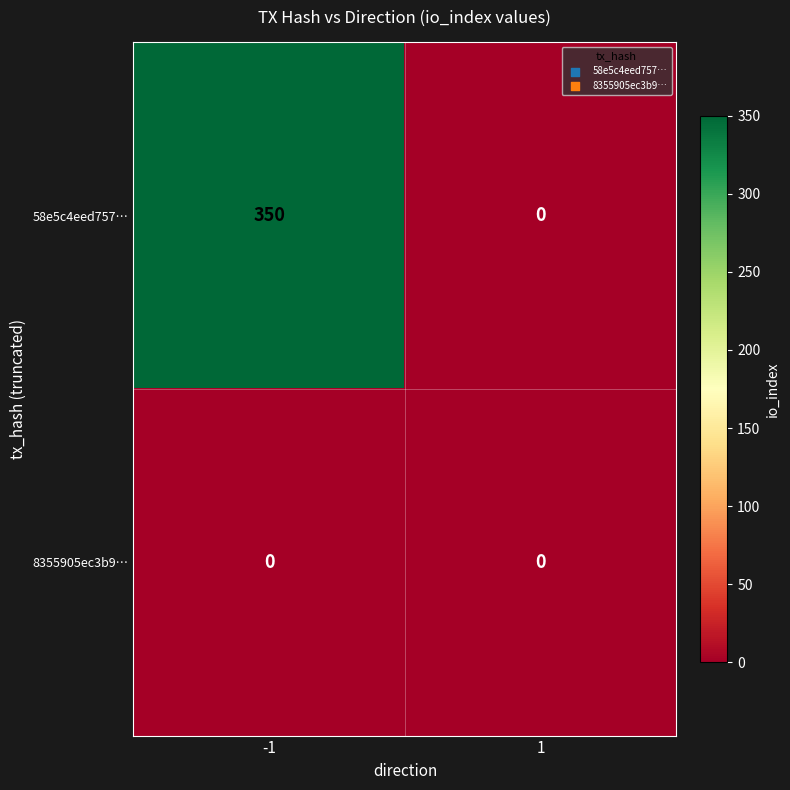

Between -1 and 1, which series saw the biggest shift?

58e5c4eed757…